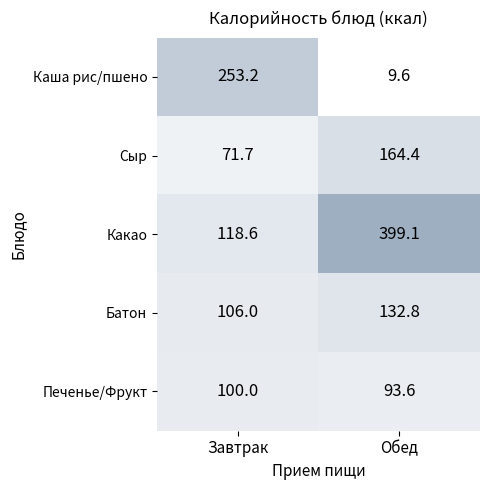

The value of Каша рис/пшено at Обед is 4.3. True or false?

False